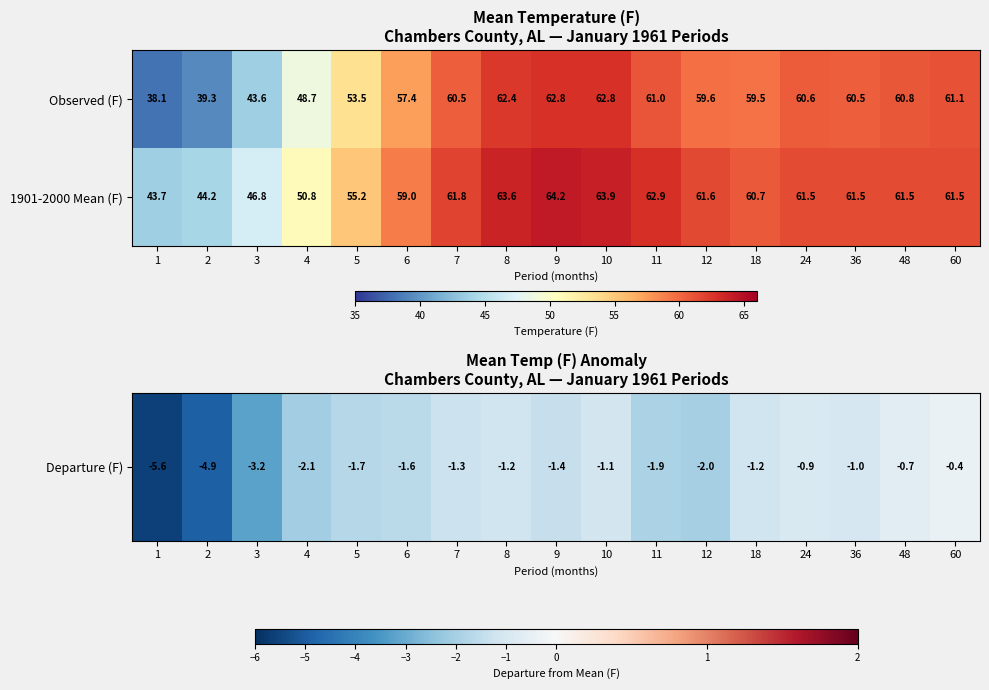

What is the spread (max minus min) of values at 18?

1.2